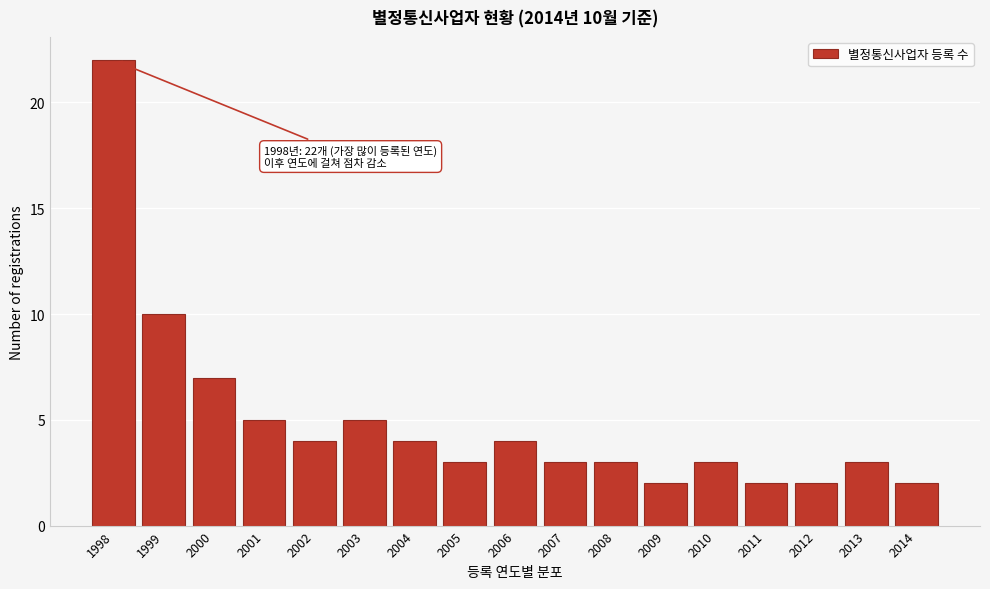

Reading right to left, extract all data points from this chart.

2	3	2	2	3	2	3	3	4	3	4	5	4	5	7	10	22